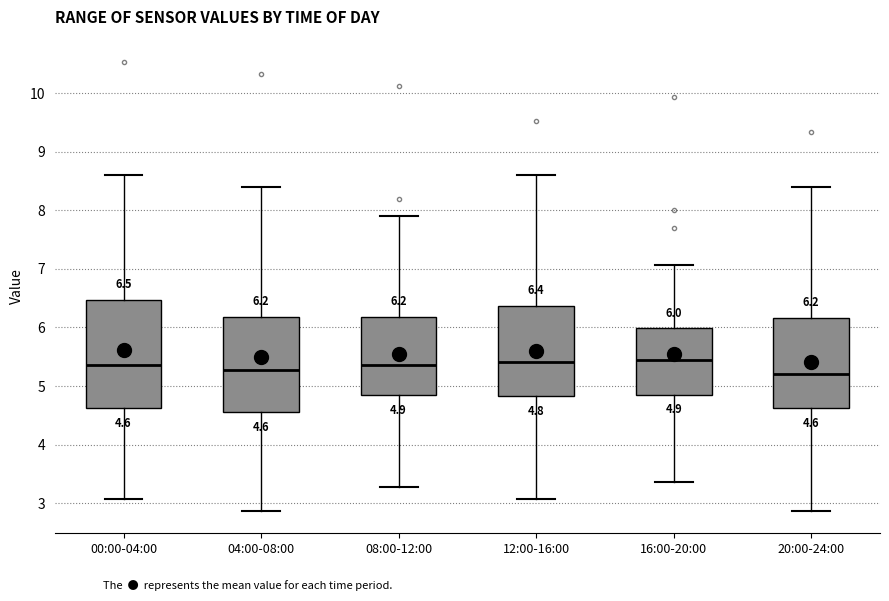

Which box is the tallest, from its lower edge to its upper edge?

00:00-04:00